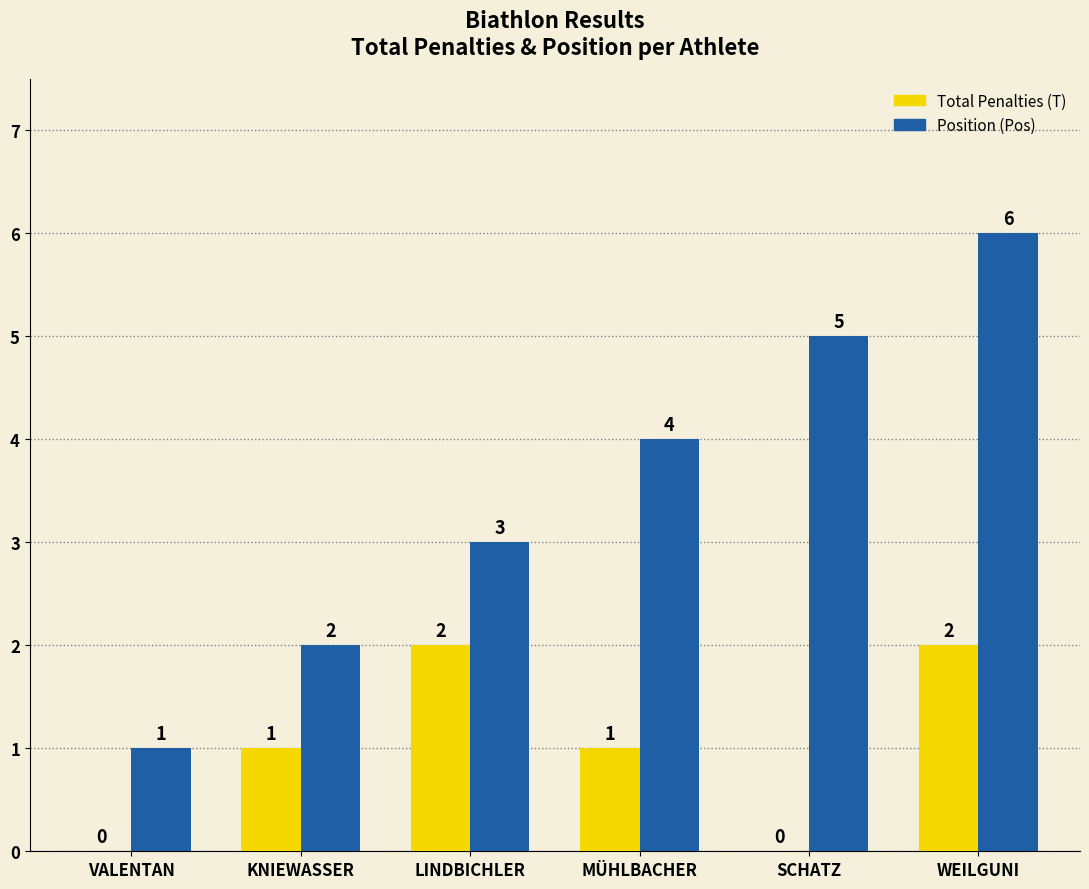

How many groups of bars are there?

6